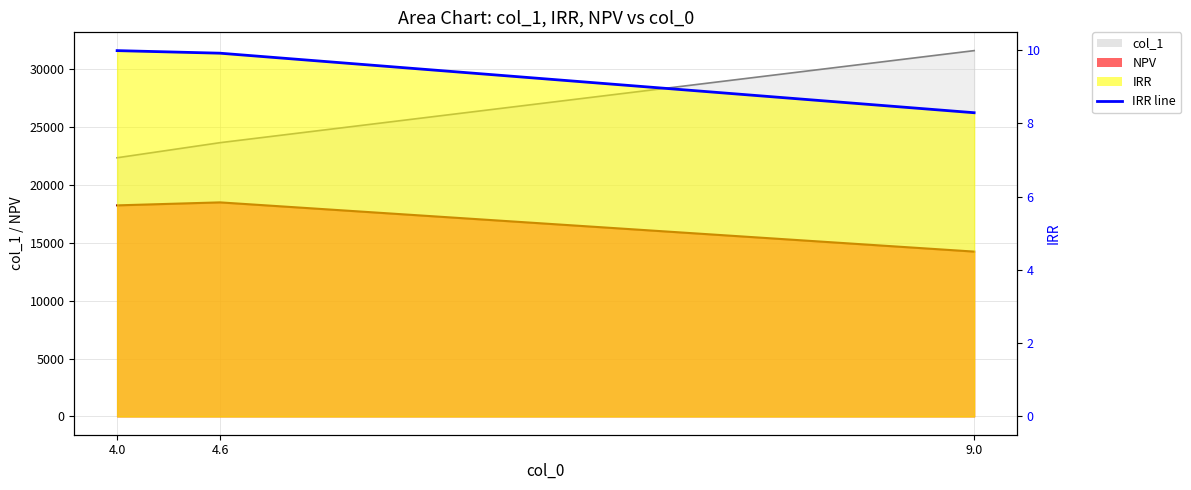

How many lines are shown in the chart?

3